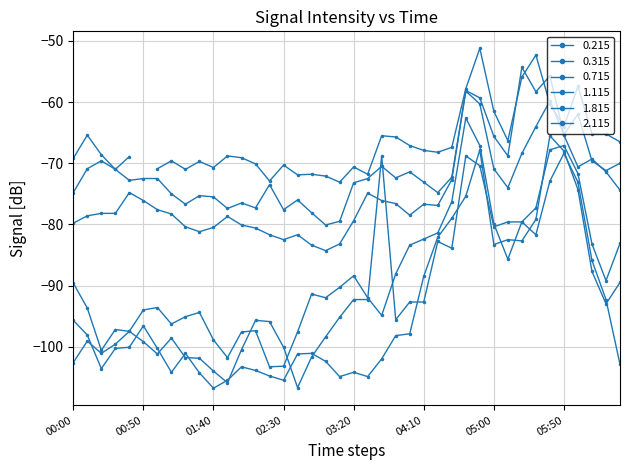

Where is 1.115 nearest to the value -82?

04:10